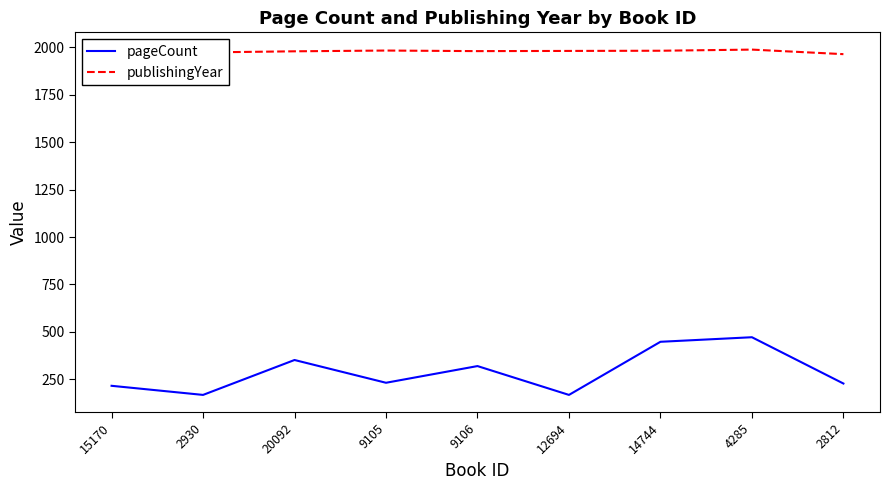

The pageCount series shows 75 at 2930. True or false?

False